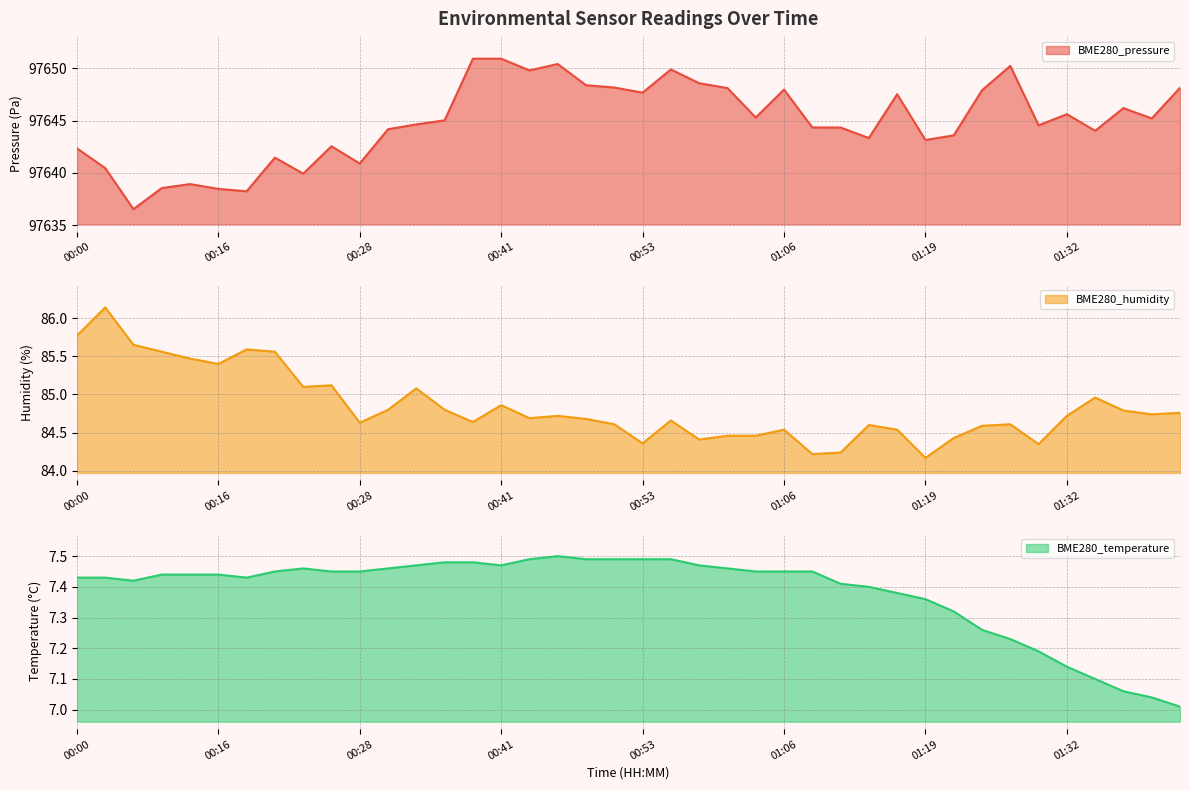

True or false: BME280_pressure and BME280_temperature intersect in this chart.

False